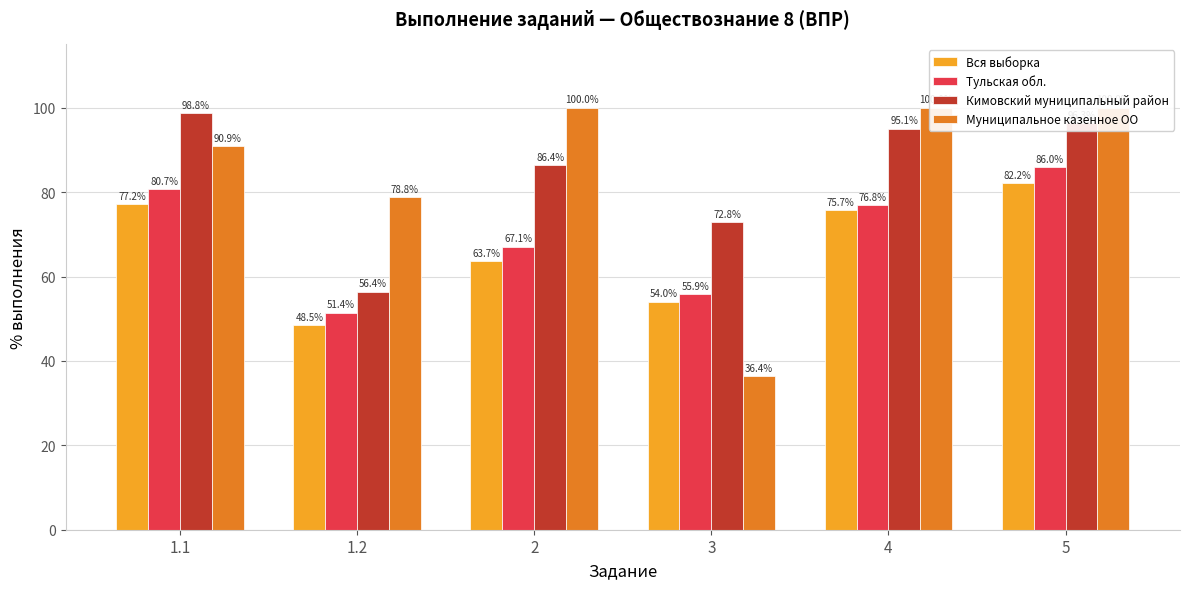

What is the difference between the maximum and second lowest values in the Тульская обл. series?

30.1